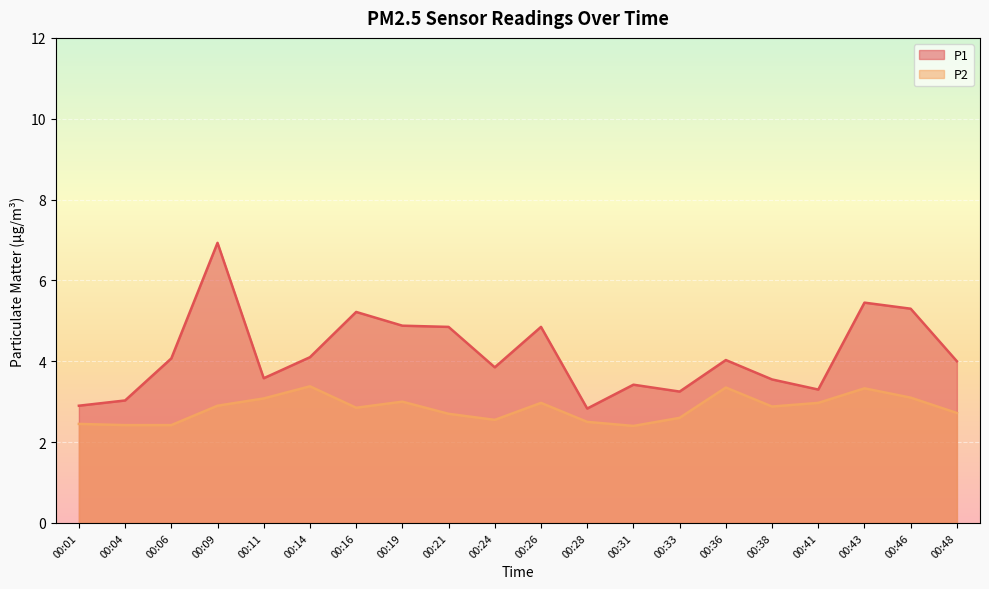

True or false: P1 and P2 intersect in this chart.

False